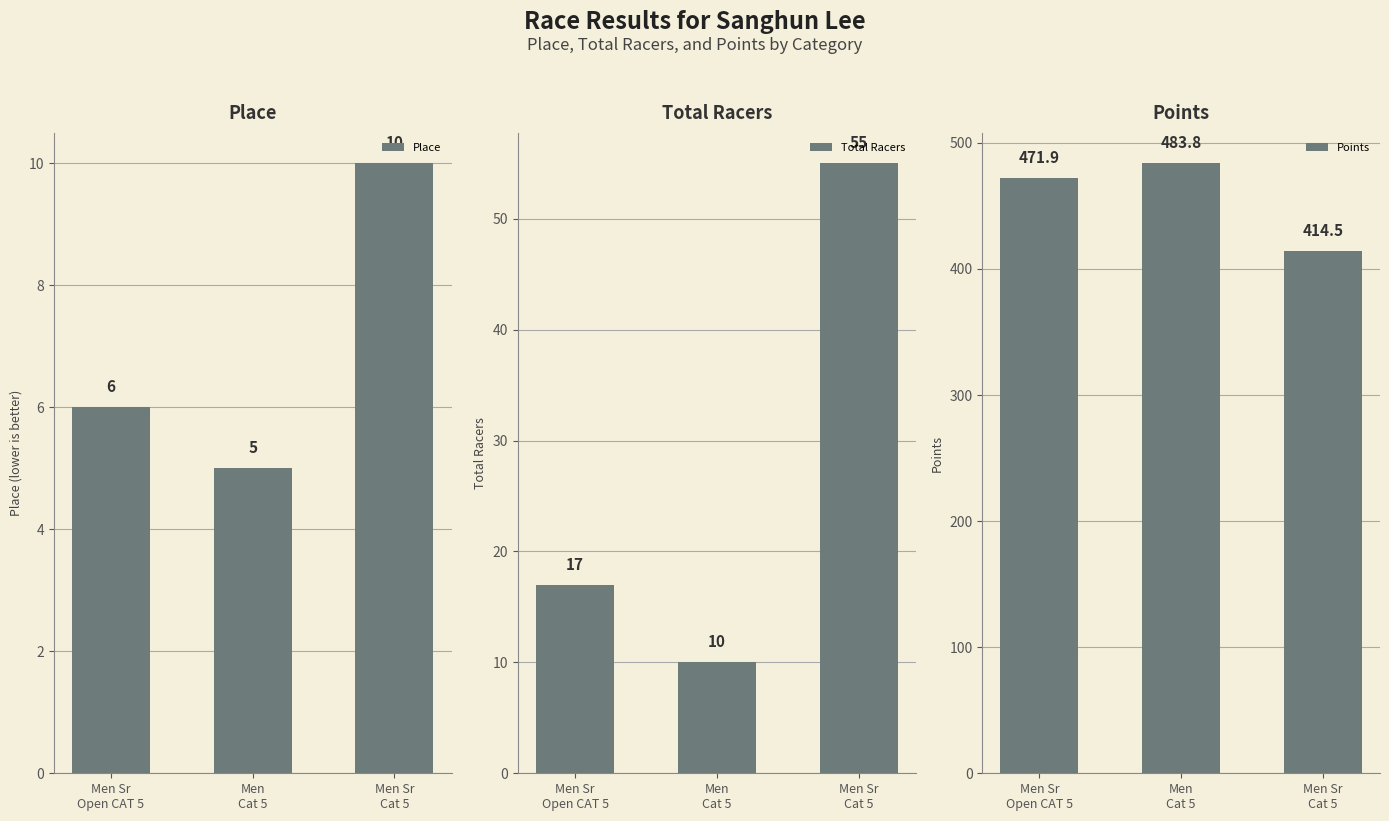

Reading left to right, transcribe all the data shown in this chart.

Place: 6.0	5.0	10.0
Total Racers: 17.0	10.0	55.0
Points: 471.9	483.8	414.5